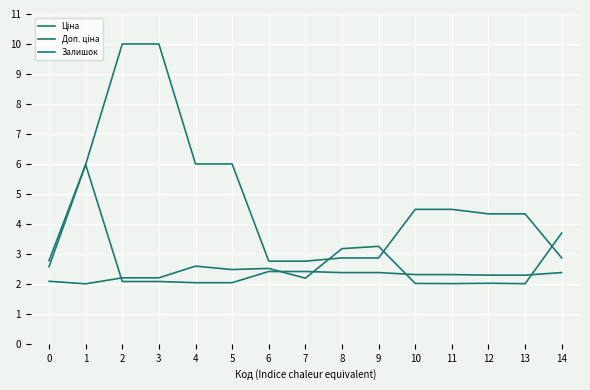

Which series has the largest total across all categories?

Доп. ціна